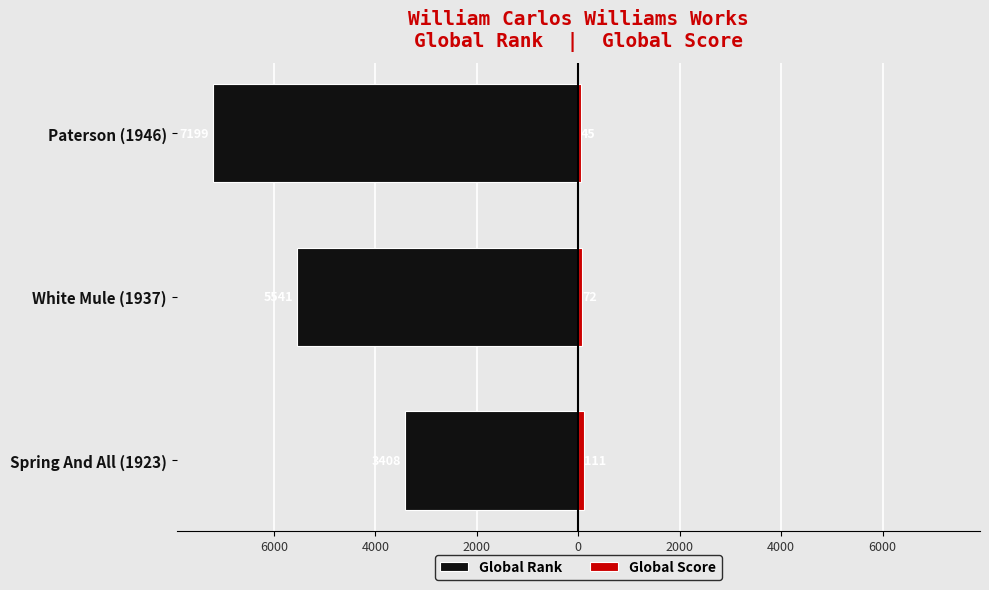

What is the difference between the maximum and minimum values in the Global Score series?

66